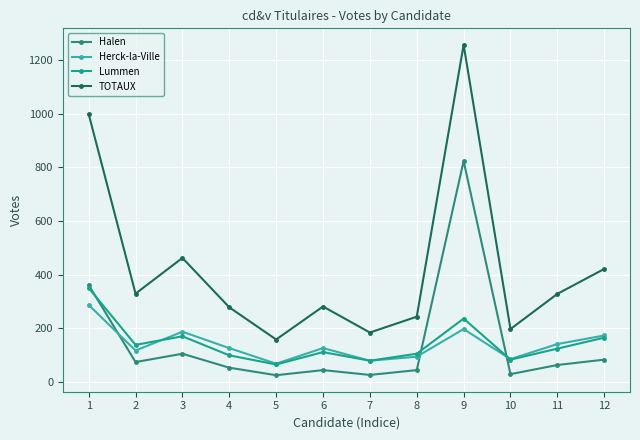

The value of TOTAUX at 9 is 1256. True or false?

True